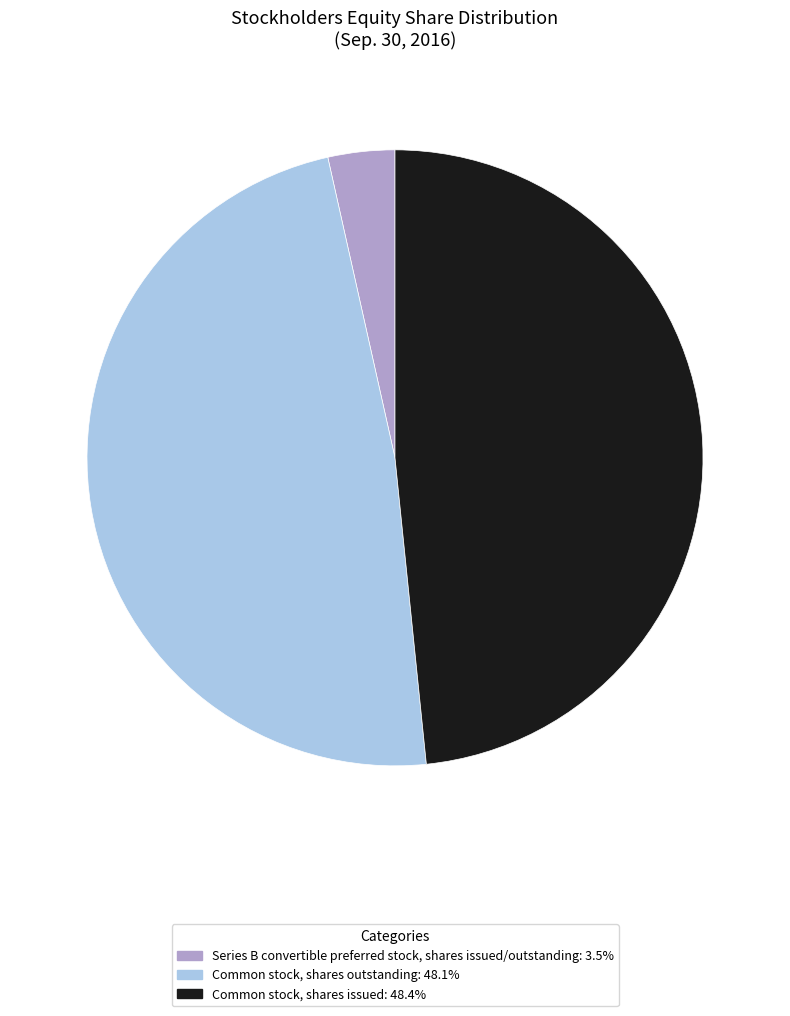

Which category has the smallest portion of the pie?

Series B convertible preferred stock, shares issued/outstanding